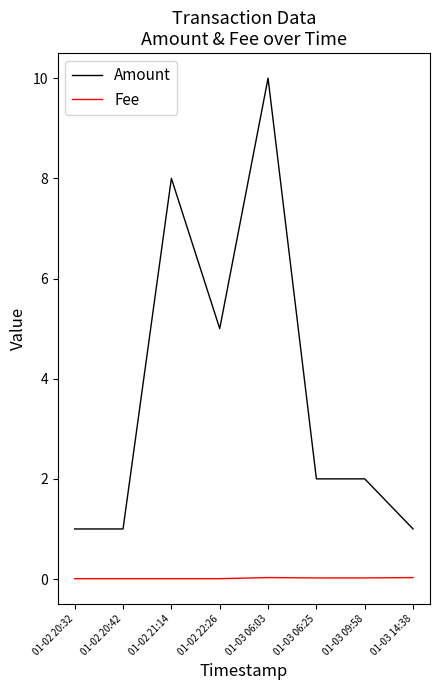

At 01-02 21:14, list the series in order from largest to smallest.

Amount, Fee